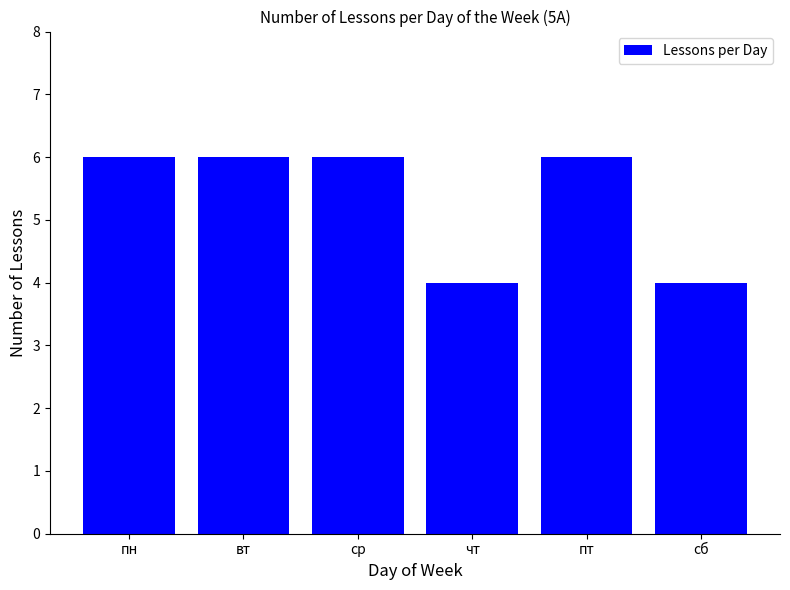

What is the ratio of the value at вт to the value at пн?

1.0